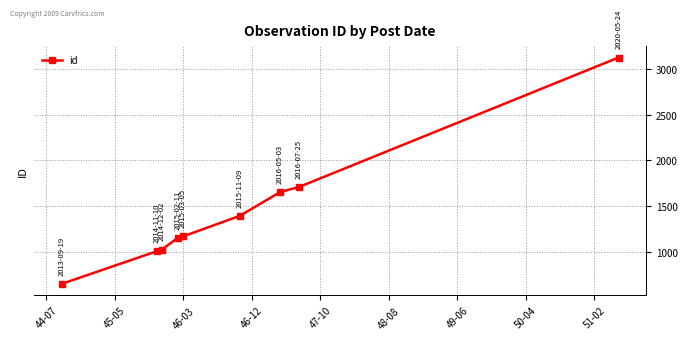

Does the chart display data point markers on the line(s)?

Yes